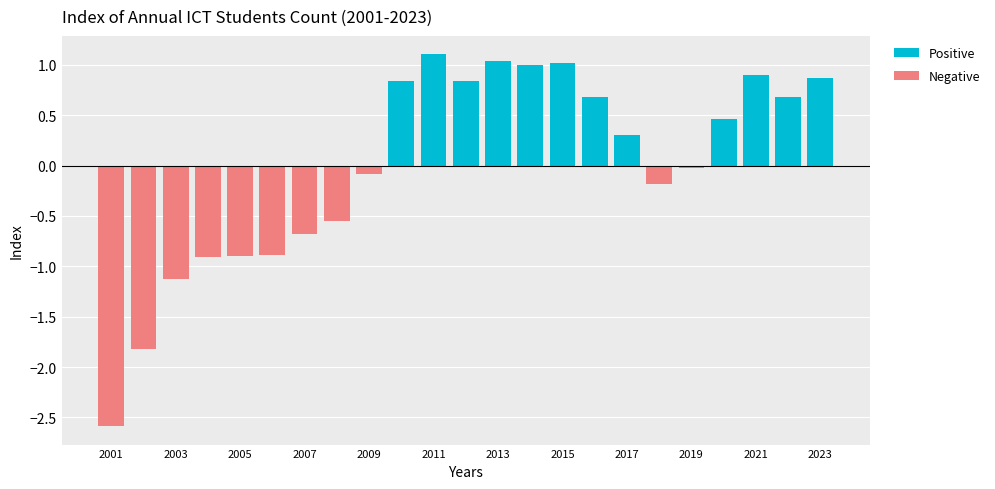

Rank the series by their average value, from lowest to highest.

Negative, Positive